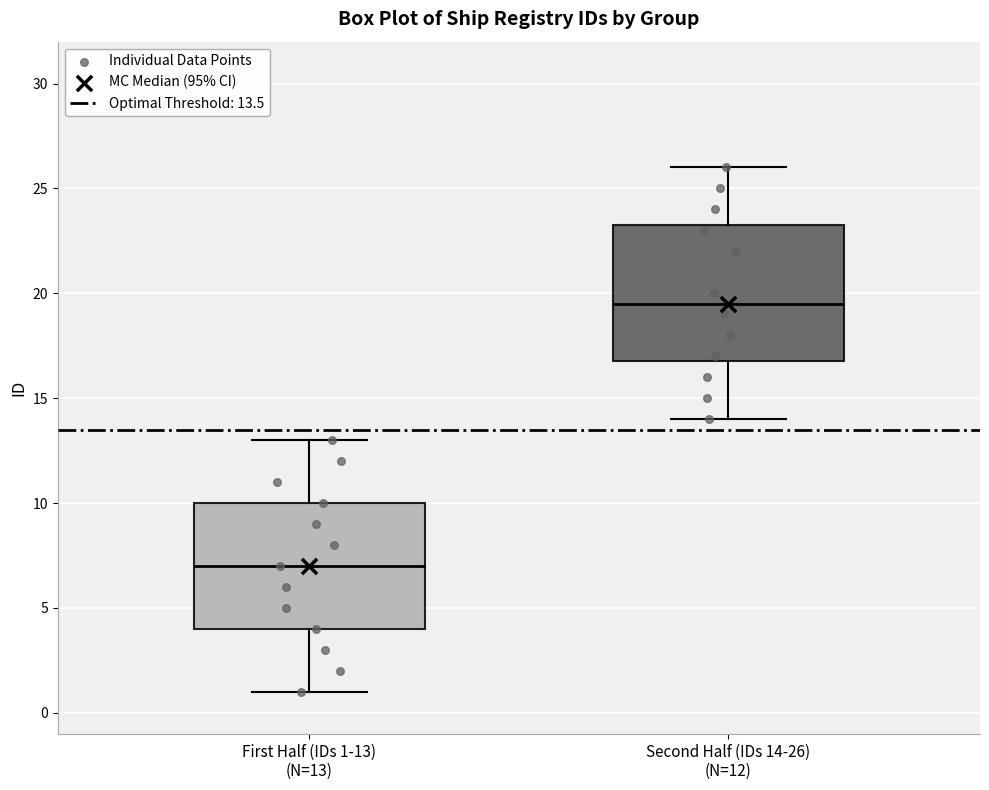

Which box is the tallest, from its lower edge to its upper edge?

Second Half (IDs 14-26) (N=12)